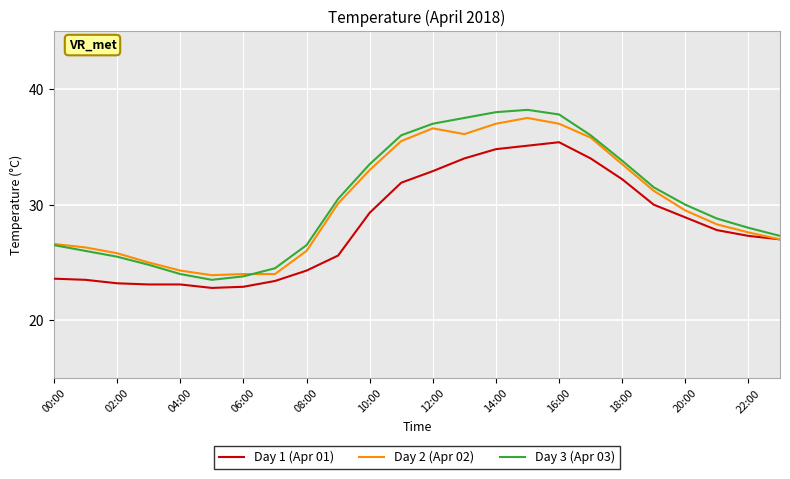

At how many categories does at least one series exceed 35?

7